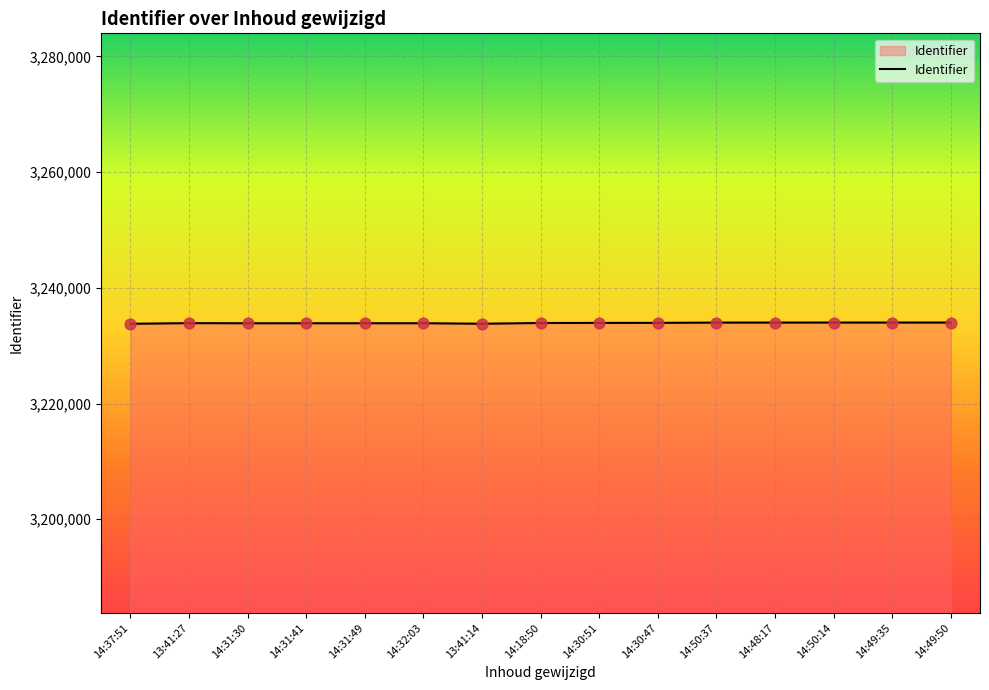

What is the change in value from 14:37:51 to 14:18:50?

+134